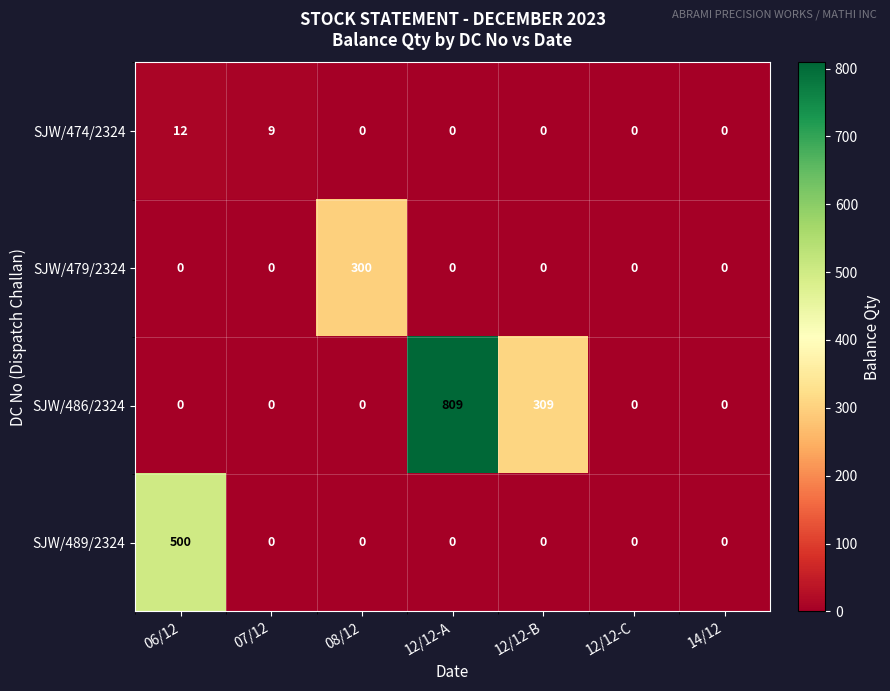

What is the sum of all SJW/489/2324 values?

500